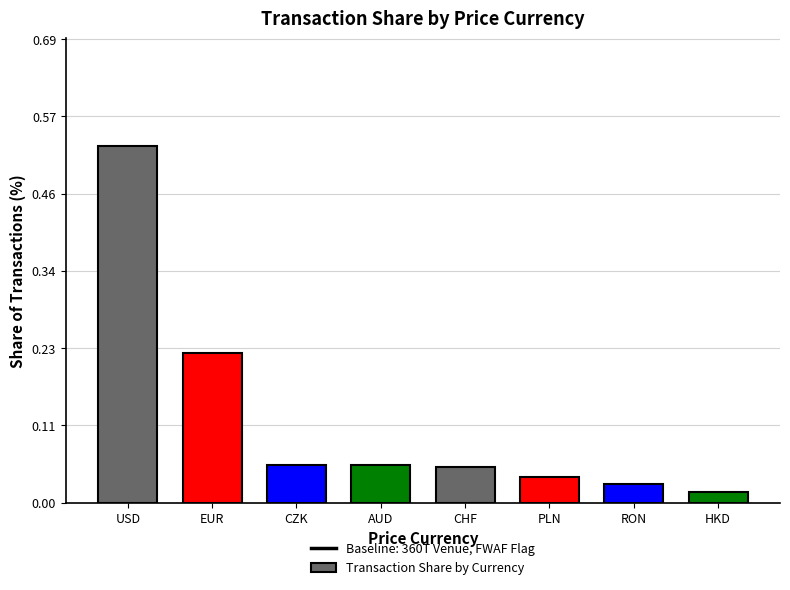

Does the chart contain any negative values?

No